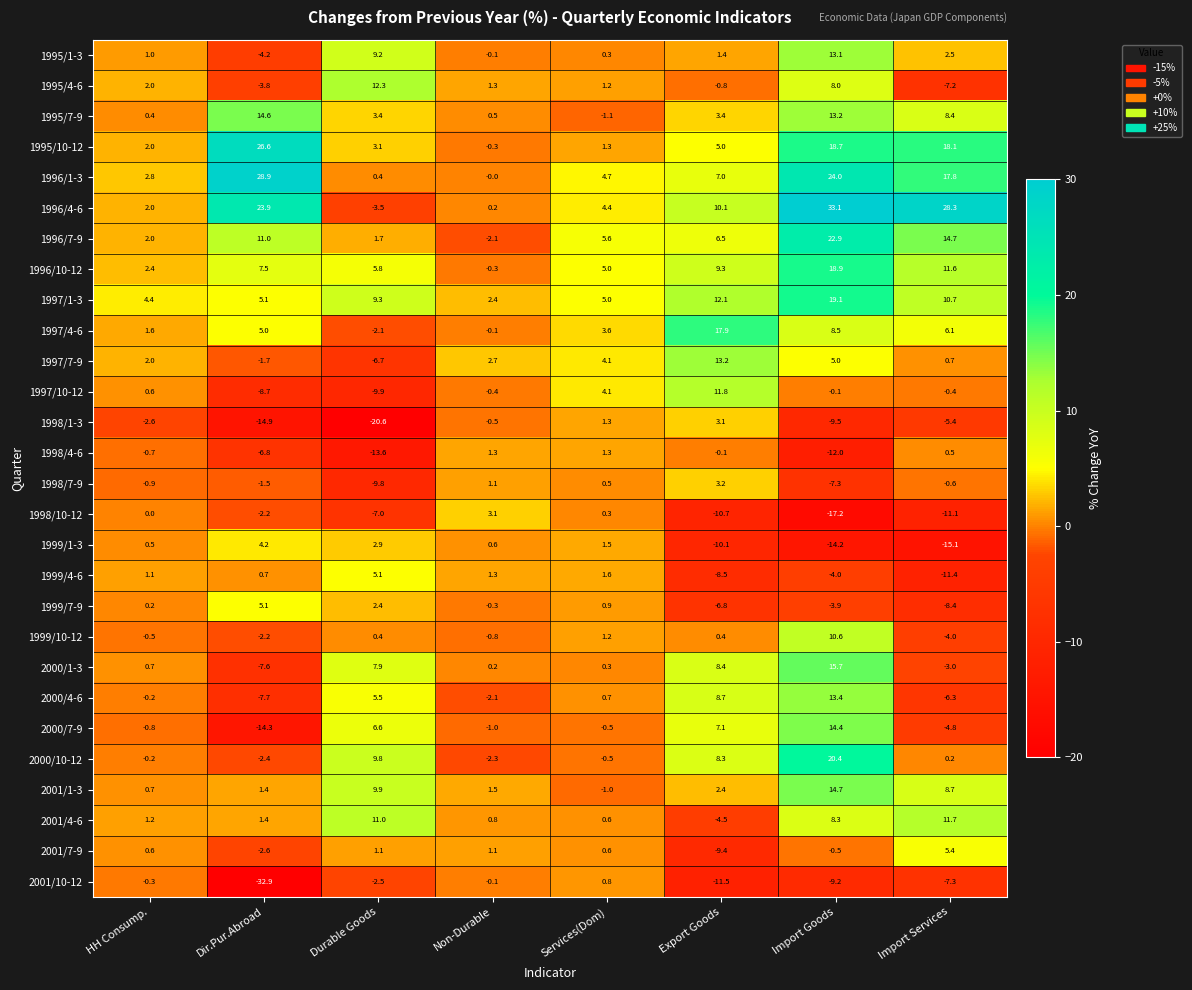

Where is 1999/4-6 nearest to the value -3?

Import Goods